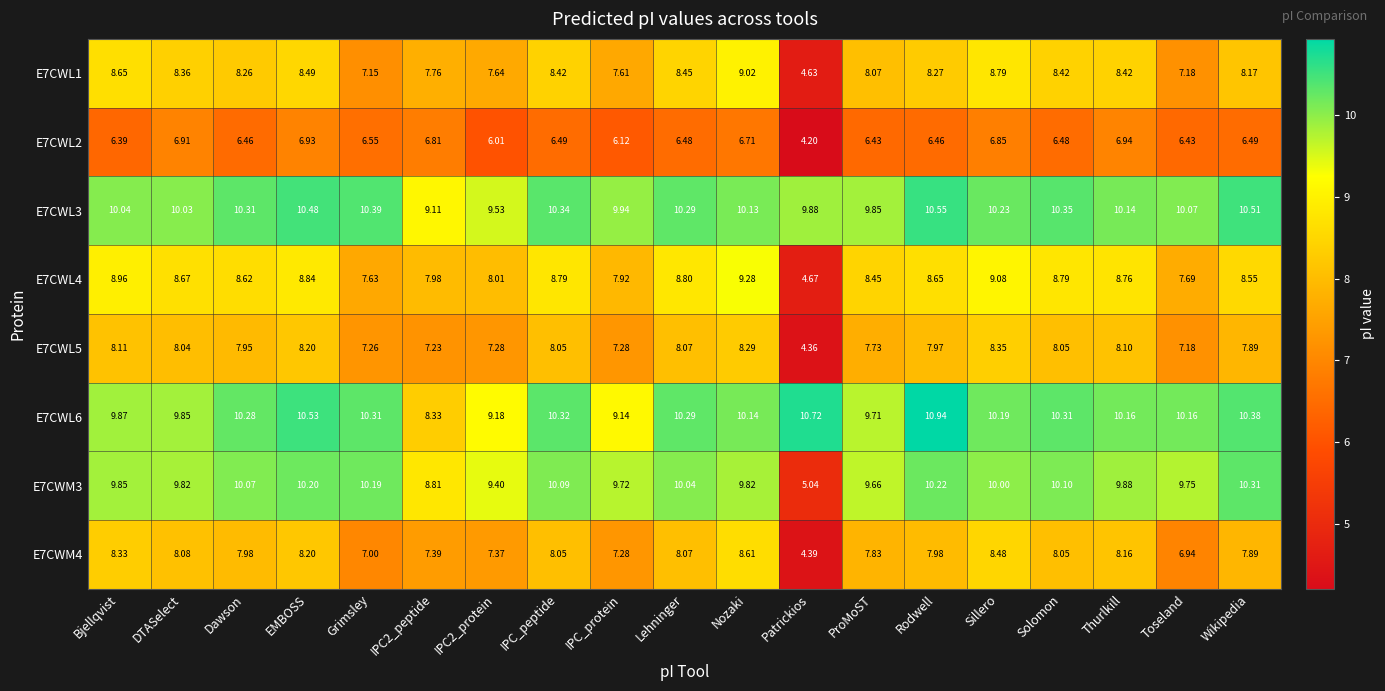

Where is E7CWL6 nearest to the value 9?

IPC_protein